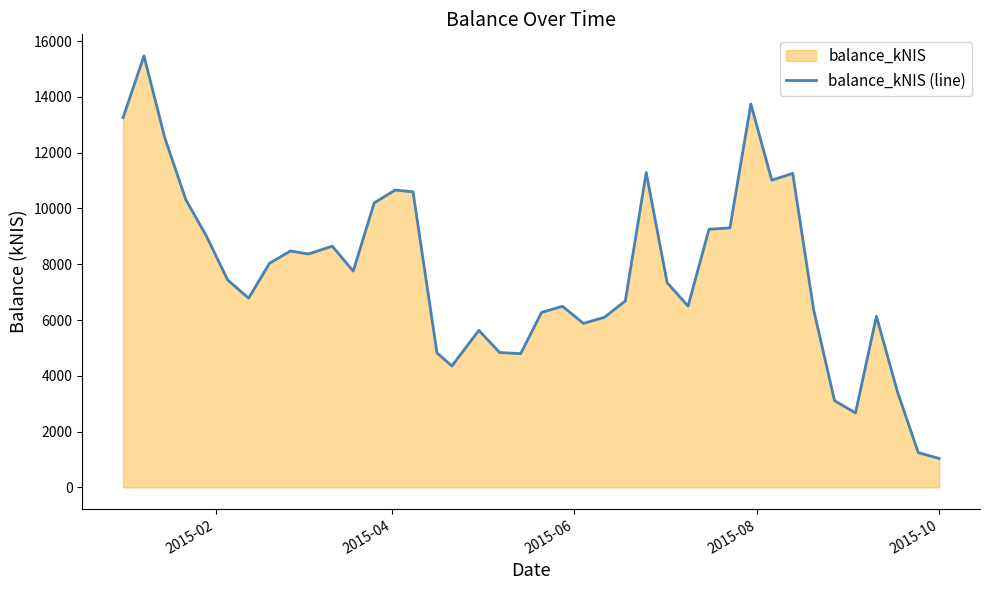

What is the maximum value shown in the chart?

15470.5